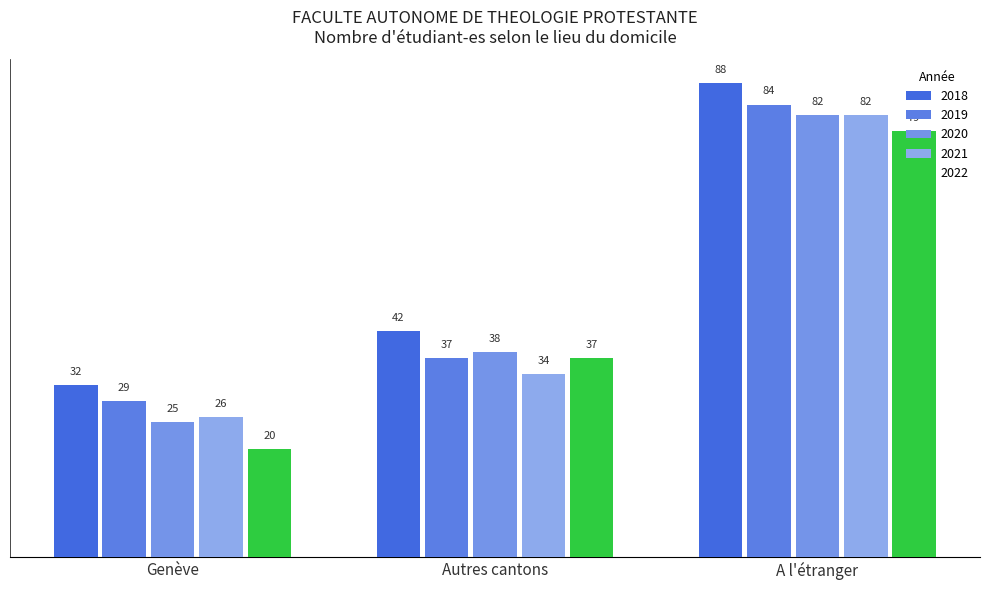

The 2022 series shows 37 at Autres cantons. True or false?

True